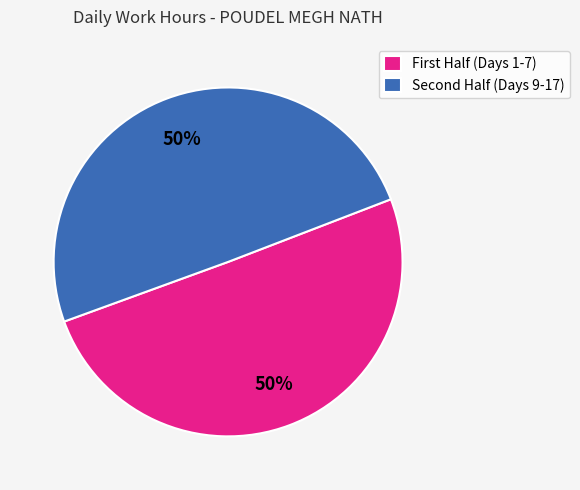

To the nearest percent, what is the average slice percentage?

50%